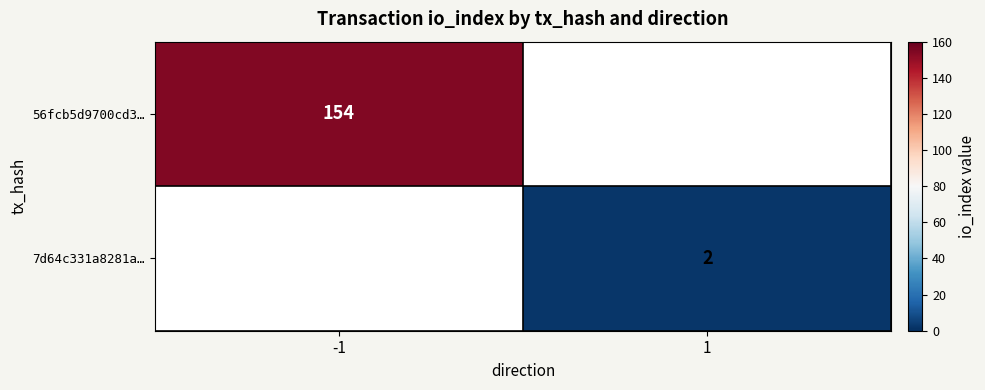

True or false: 7d64c331a8281a… has a value of 1 at 1.

False